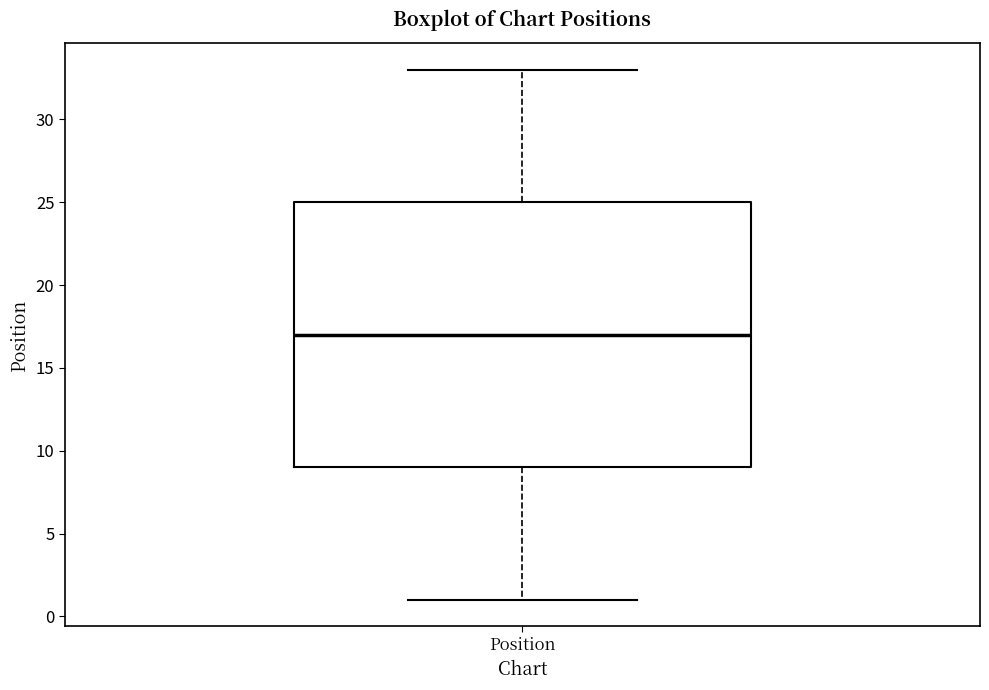

Read this box plot against the y-axis: the position of the median line, the range covered by the box, and the ends of both whiskers. The values are not printed on the chart, so give them approximately, as read against the axis.

median 17, box 9 to 25, whiskers 1 to 33